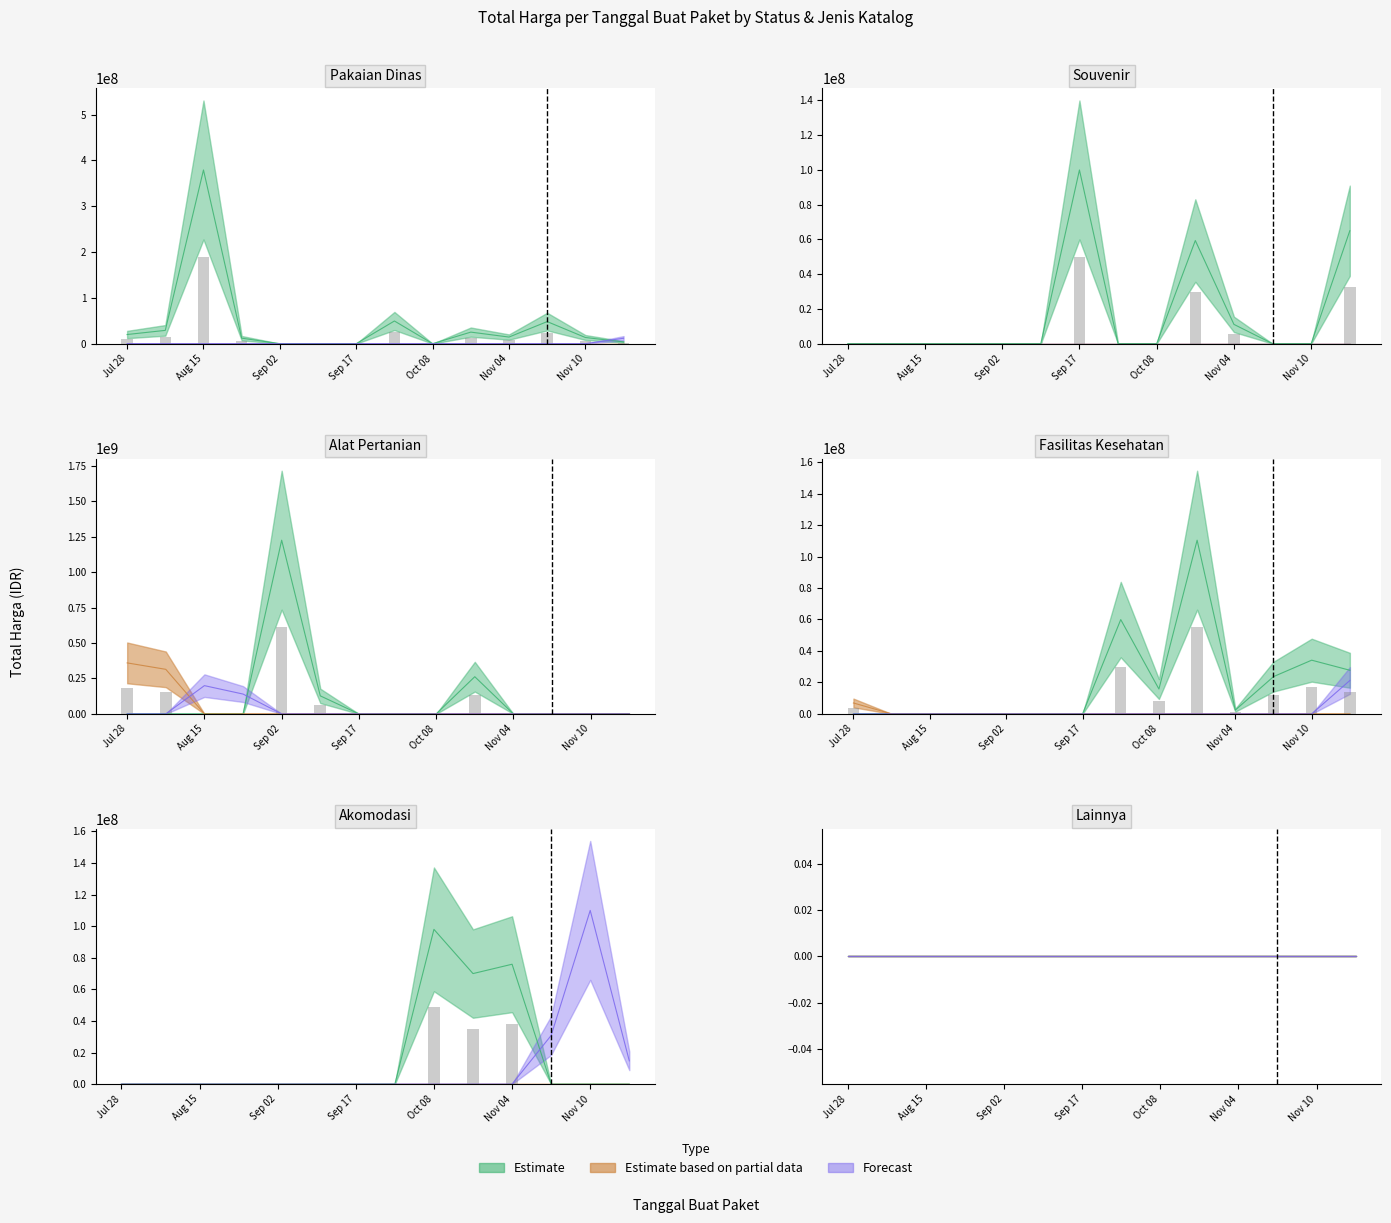

What is the label of the 7th bar from the right?

2022-10-01